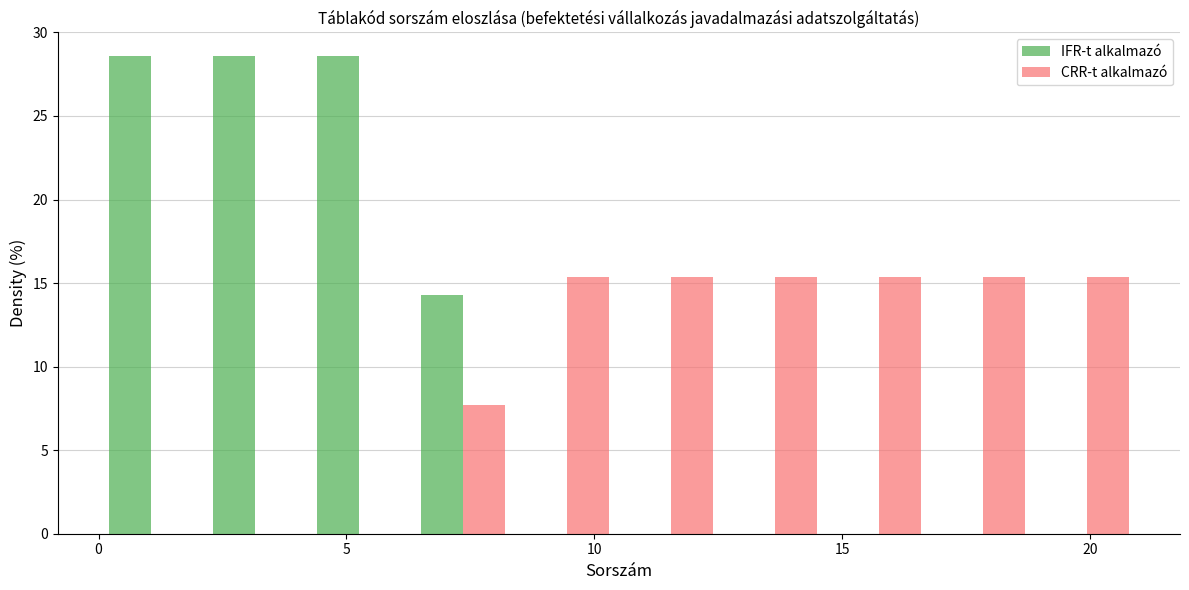

Reading left to right, transcribe this chart: for each range on the x-axis, give the height of each series' bar. Neither the bar edges nor the heights are printed on the chart, so give them approximately, as read against the axes.

0.0 to 2.1: IFR-t alkalmazó=28.5	CRR-t alkalmazó=0
2.1 to 4.2: IFR-t alkalmazó=28.5	CRR-t alkalmazó=0
4.2 to 6.3: IFR-t alkalmazó=28.5	CRR-t alkalmazó=0
6.3 to 8.4: IFR-t alkalmazó=14.5	CRR-t alkalmazó=7.5
8.4 to 10.5: IFR-t alkalmazó=0	CRR-t alkalmazó=15.5
10.5 to 12.6: IFR-t alkalmazó=0	CRR-t alkalmazó=15.5
12.6 to 14.7: IFR-t alkalmazó=0	CRR-t alkalmazó=15.5
14.7 to 16.8: IFR-t alkalmazó=0	CRR-t alkalmazó=15.5
16.8 to 18.9: IFR-t alkalmazó=0	CRR-t alkalmazó=15.5
18.9 to 21.0: IFR-t alkalmazó=0	CRR-t alkalmazó=15.5